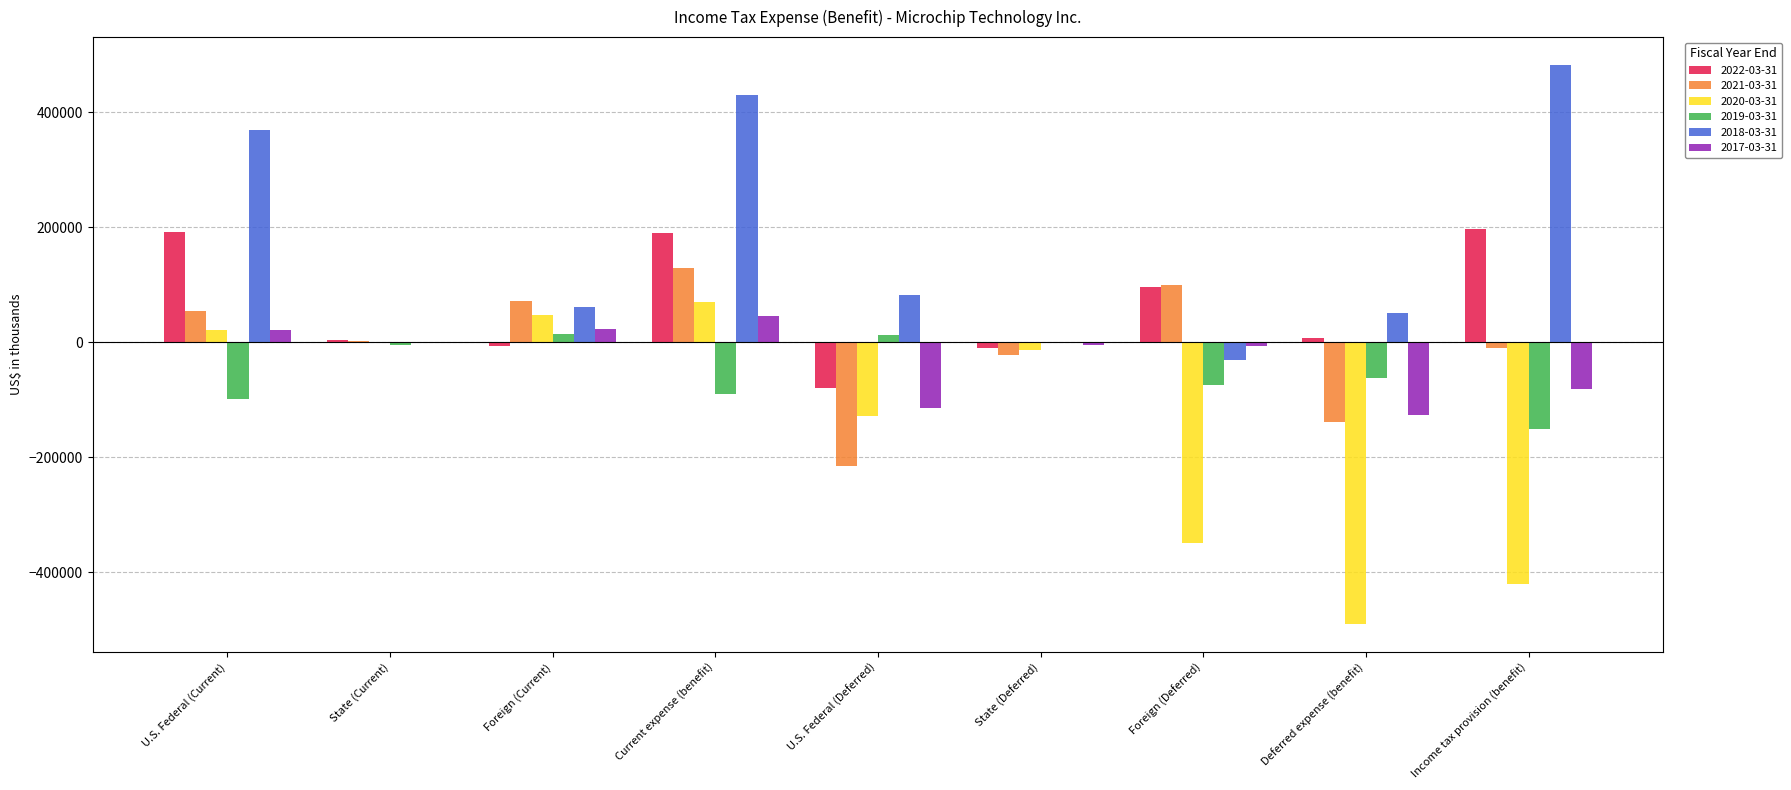

What is the sum of all 2018-03-31 values?

1445700